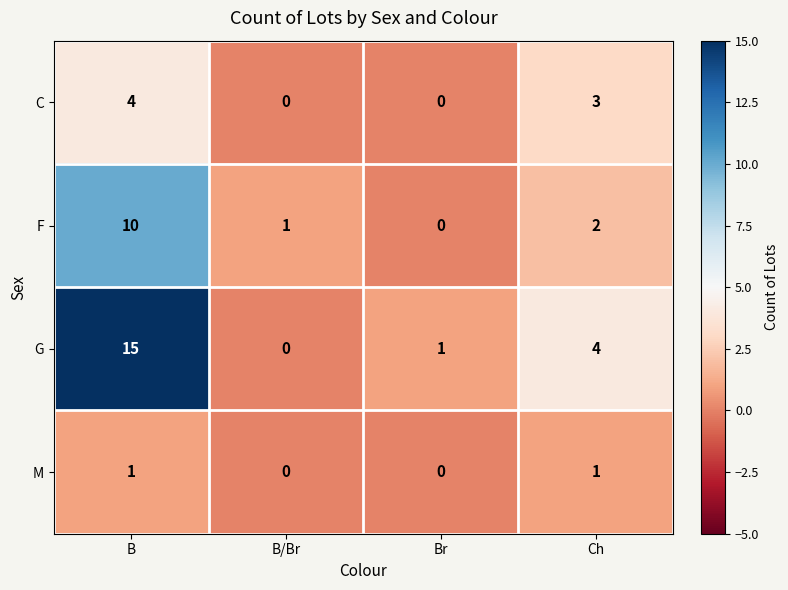

What is the difference between the second highest and second lowest values in the C series?

3